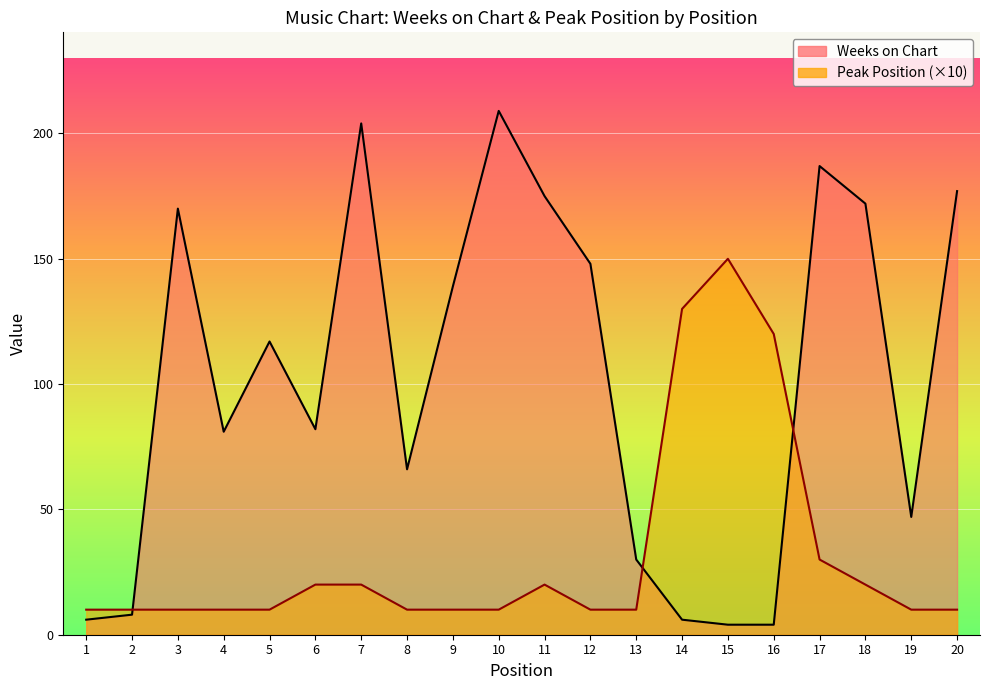

Which series has the largest total across all categories?

Weeks on Chart